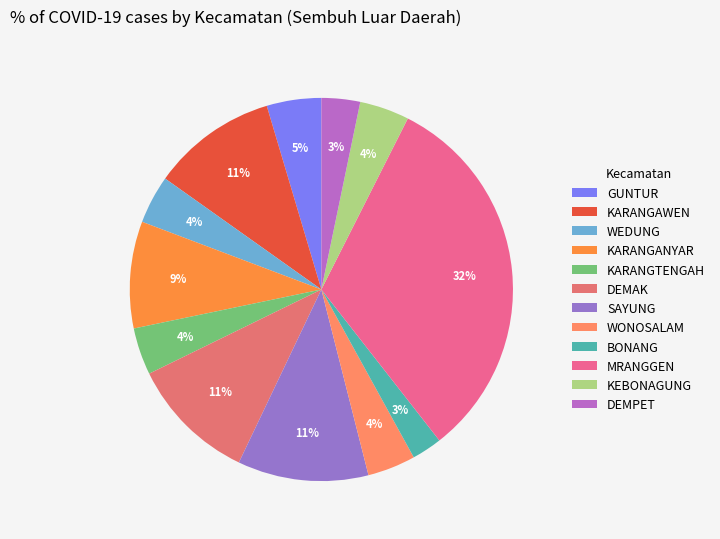

To the nearest percent, what percentage of the pie is GUNTUR?

5%